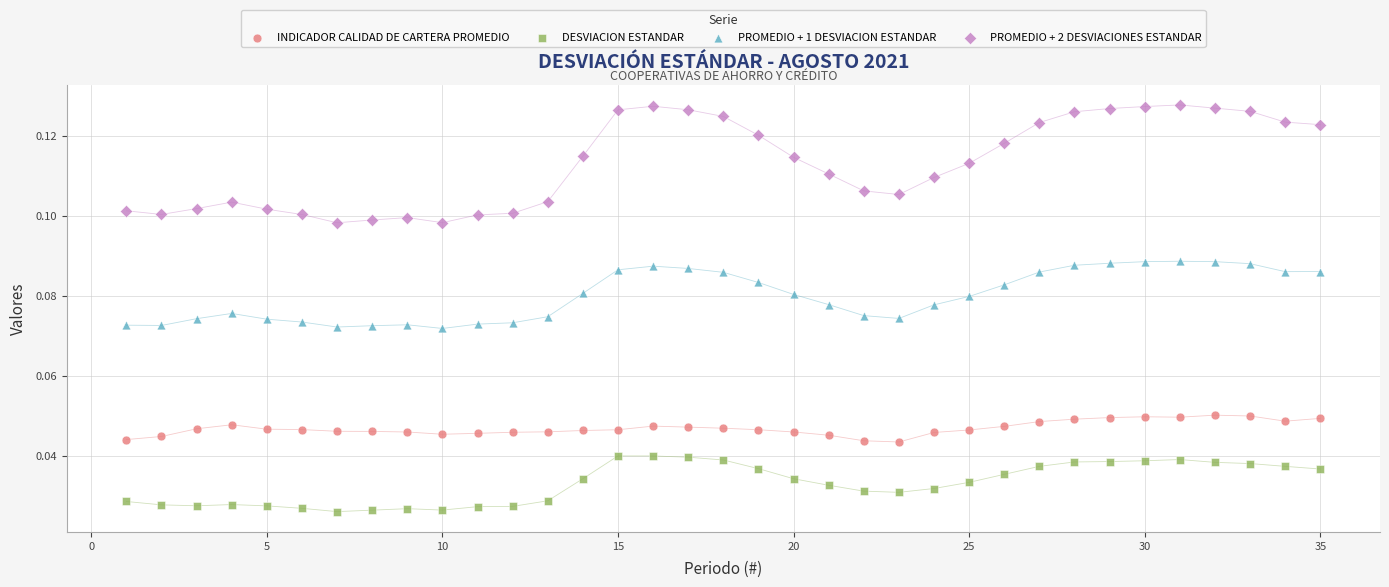

Which series reaches the maximum Y coordinate?

PROMEDIO + 2 DESVIACIONES ESTANDAR